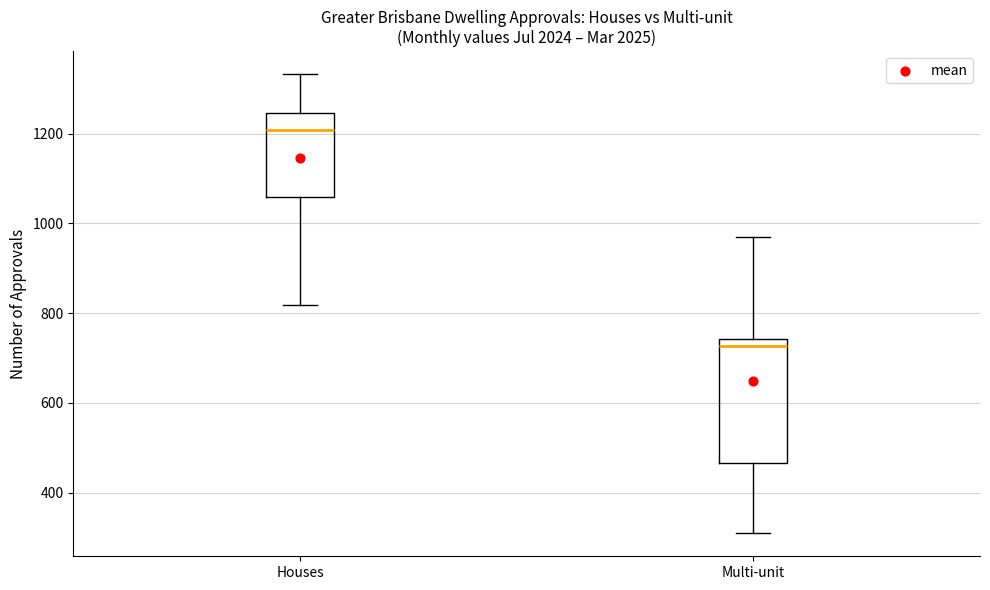

Which box has the highest median line?

Houses